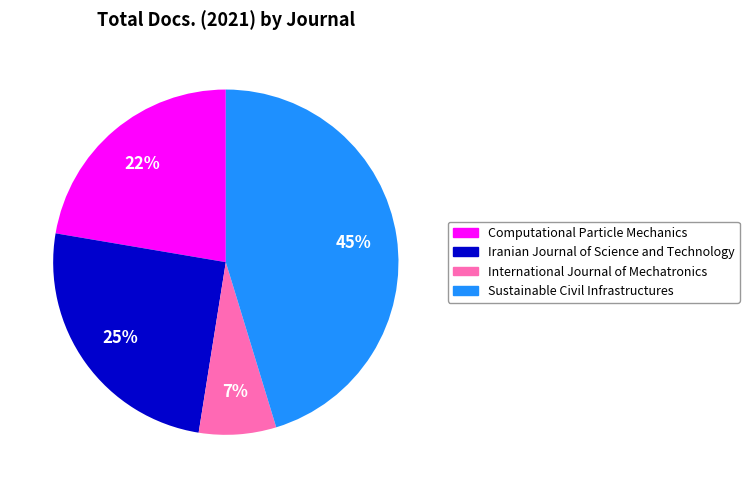

The Sustainable Civil Infrastructures slice represents 34% of the pie. True or false?

False